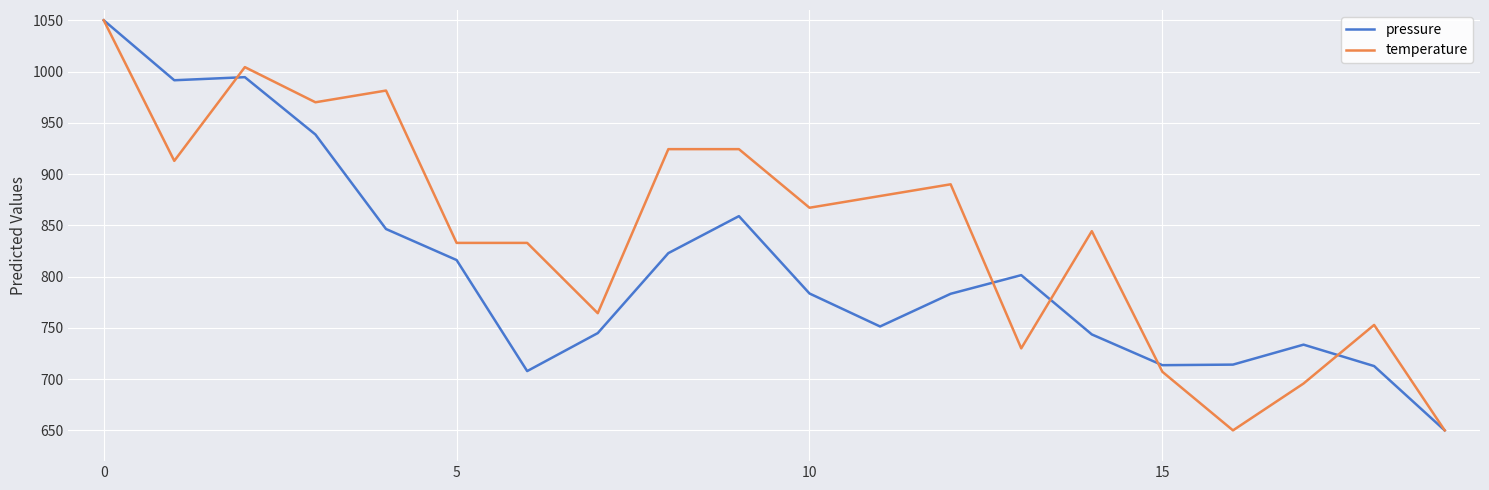

Rank the series by their average value, from lowest to highest.

pressure, temperature